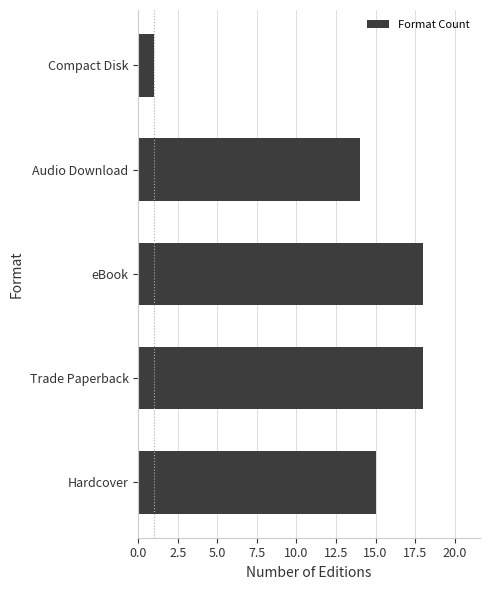

Where is the data nearest to the value 9?

Audio Download